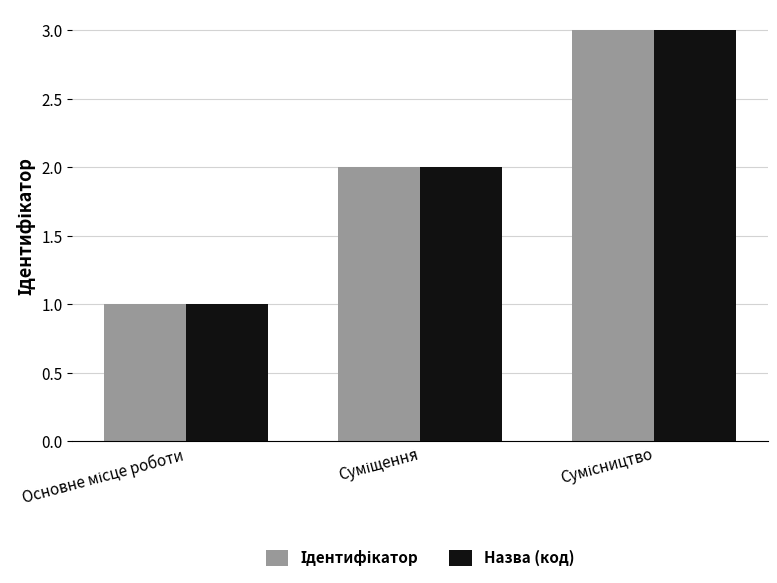

Count the number of categories in the chart.

3